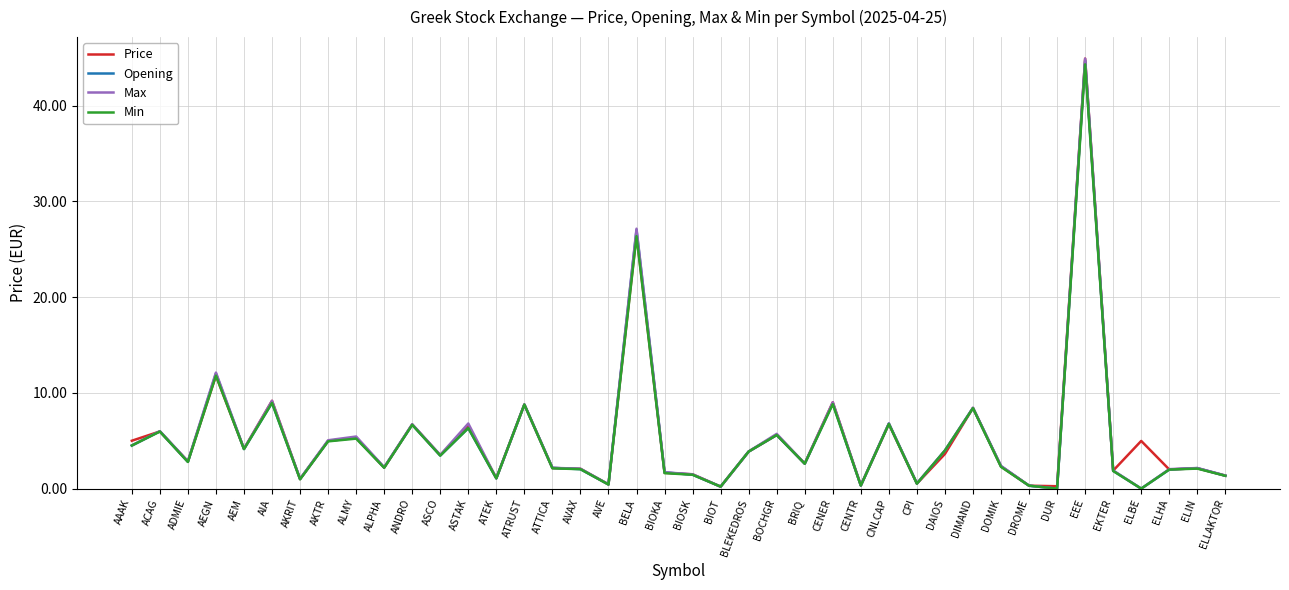

The value of Opening at ADMIE is 1.1. True or false?

False